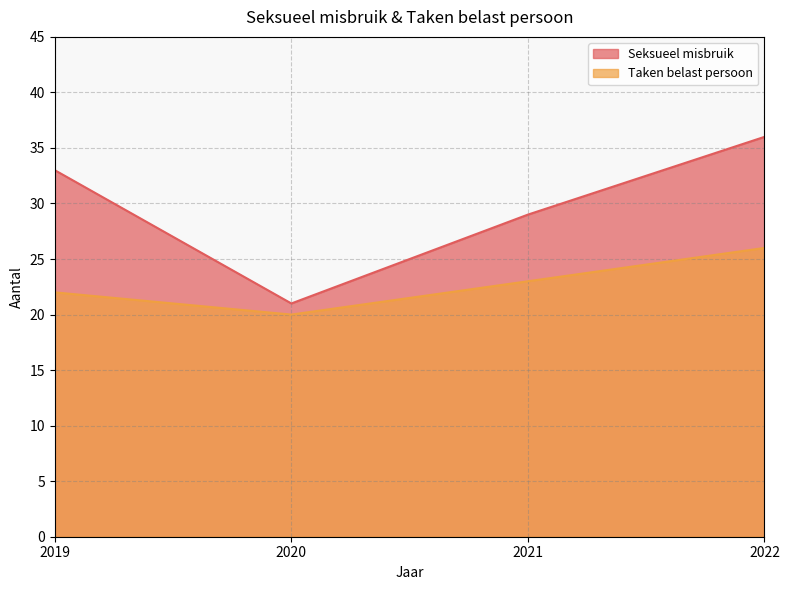

What is the value of the Taken belast persoon point at the 3rd from the left?

23